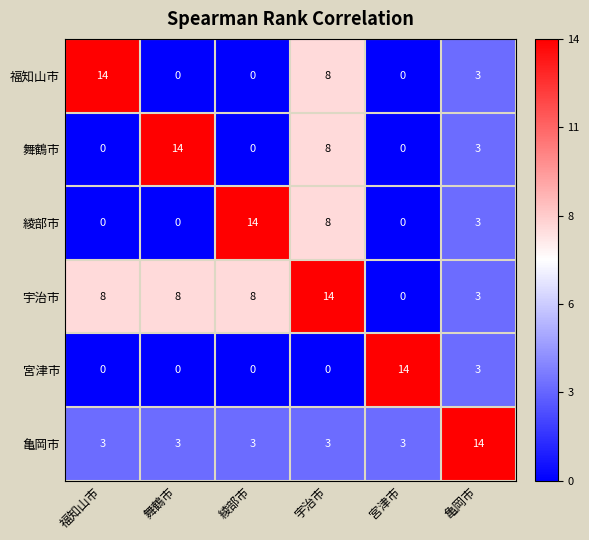

What is the spread (max minus min) of values at 亀岡市?

11